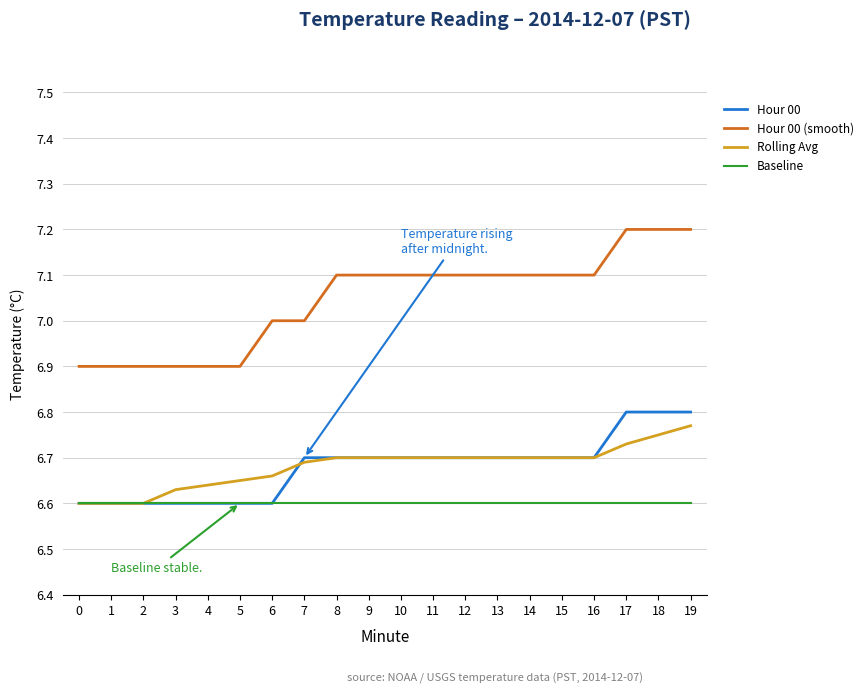

Is it true that Rolling Avg equals 6.7 at 12?

True